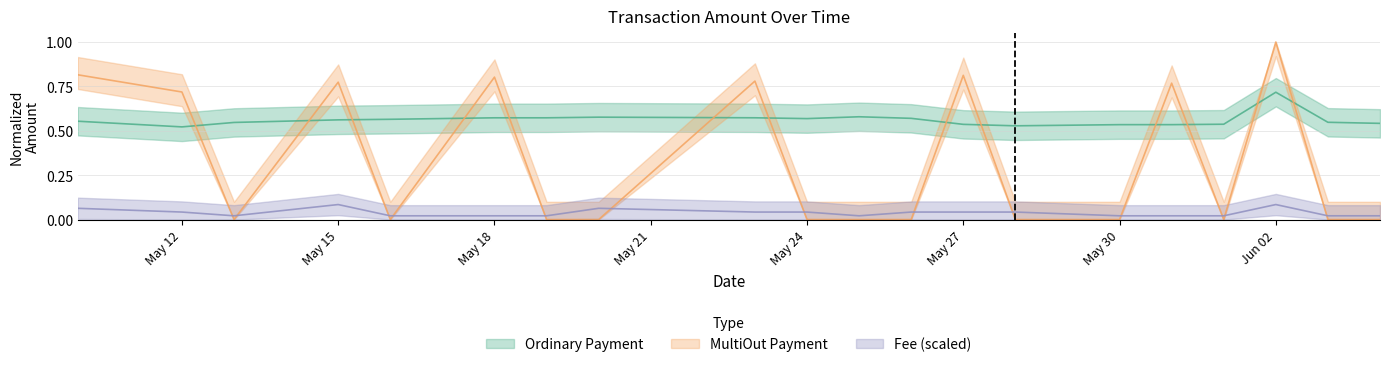

Is it true that Fee equals 0.0 at 2020-05-25?

False